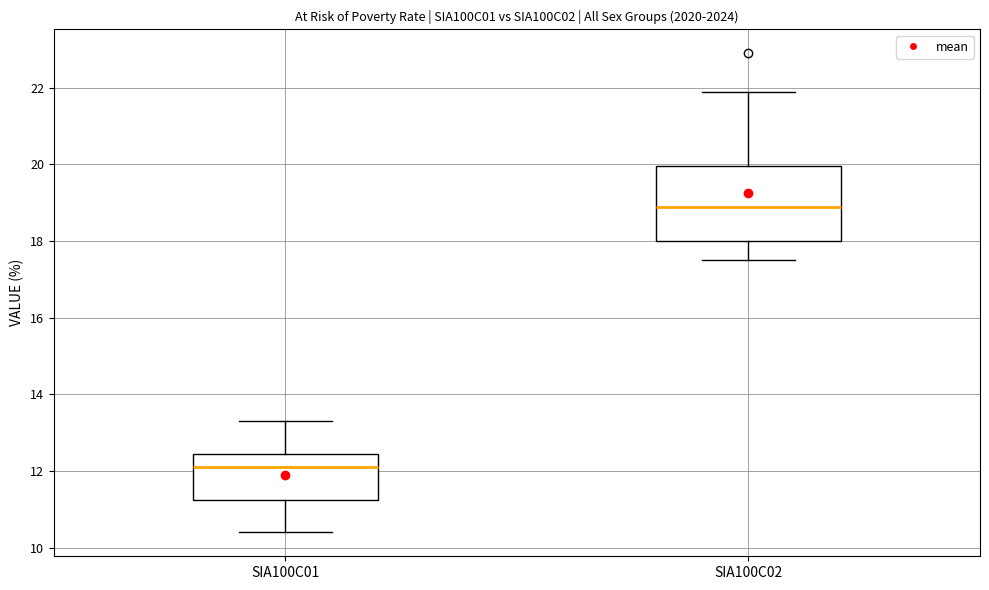

Reading left to right, read every box against the y-axis: the position of its median line, the range the box covers, and the ends of its whiskers. The values are not printed on the chart, so give them approximately, as read against the axis.

SIA100C01: median 12.2, box 11.2 to 12.4, whiskers 10.4 to 13.4
SIA100C02: median 19.0, box 18.0 to 20.0, whiskers 17.6 to 22.0